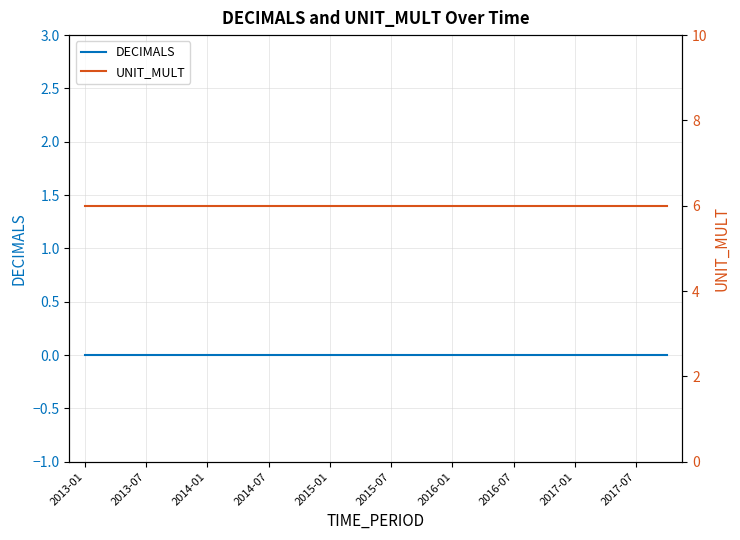

Rank the series by their average value, from lowest to highest.

DECIMALS, UNIT_MULT